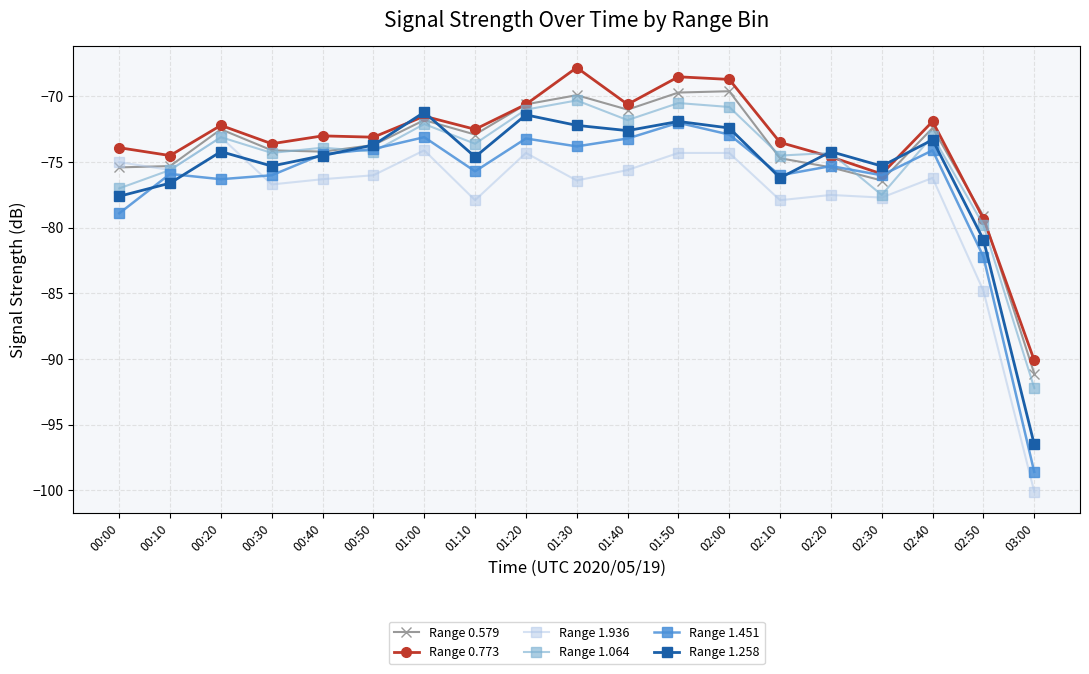

What is the label of the 13th point from the right?

01:00